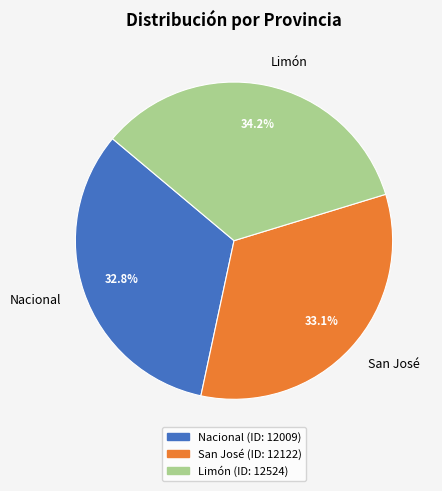

What percentage is the Nacional slice, to the nearest percent?

33%